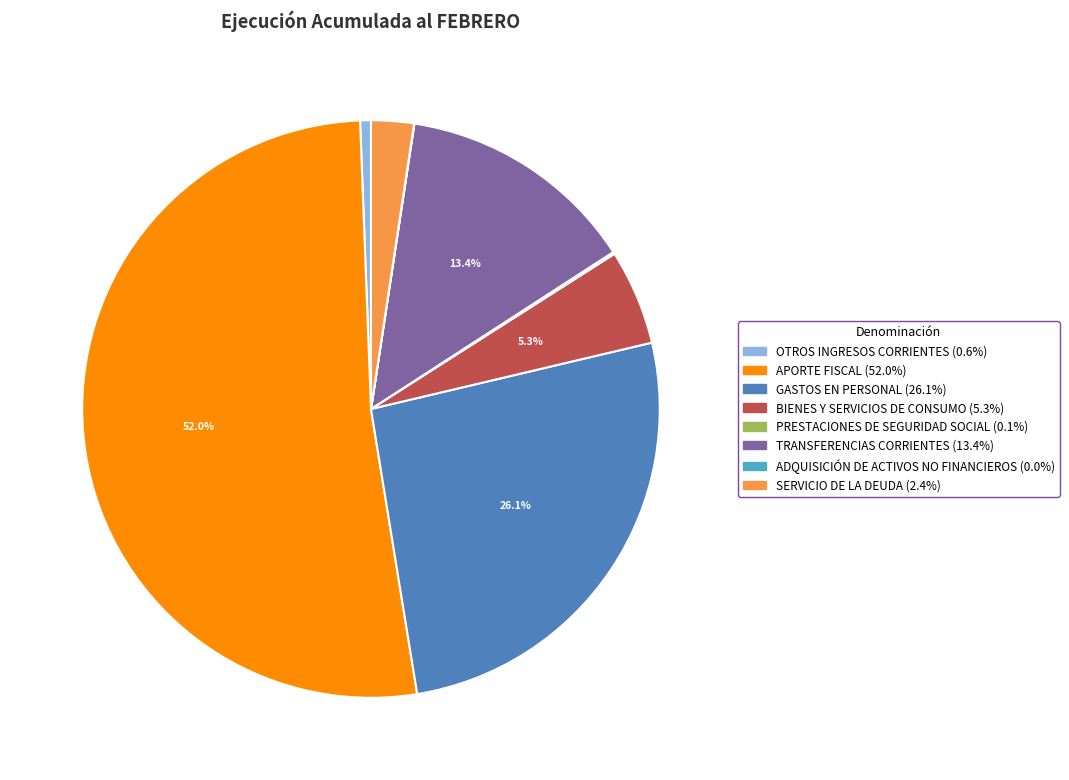

What percentage is the OTROS INGRESOS CORRIENTES slice, to the nearest percent?

1%